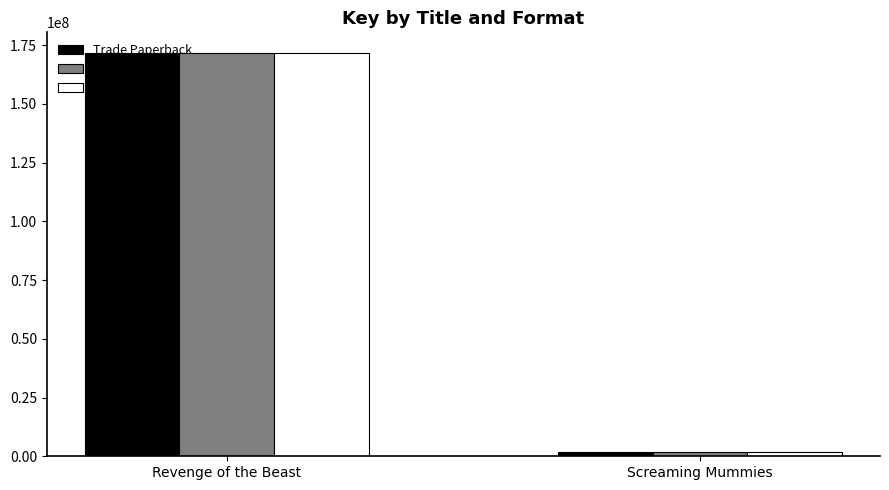

What is the value of the Trade Paperback bar at the 2nd from the left?

1819170